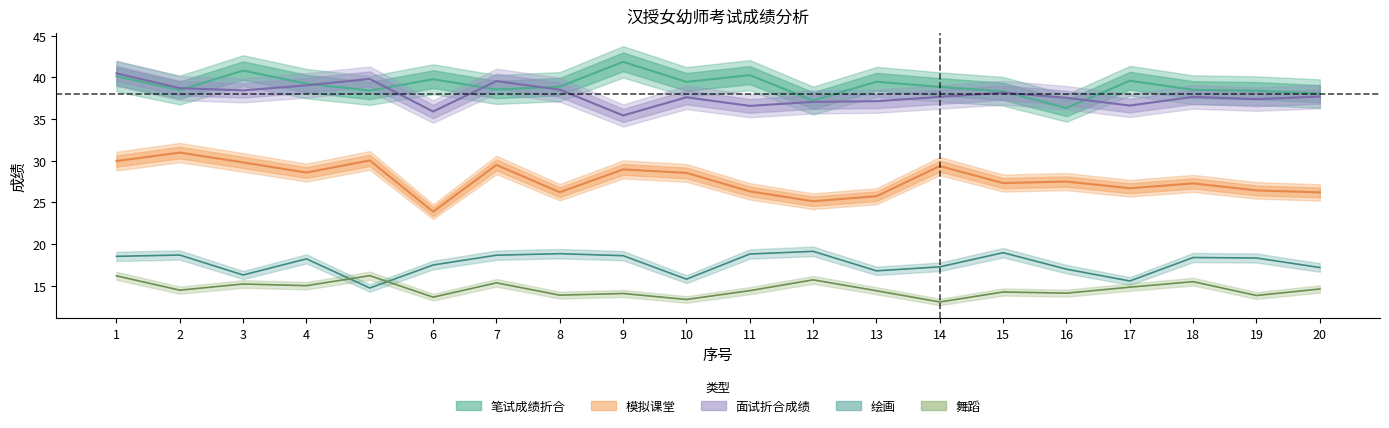

Does the chart have visible grid lines?

No